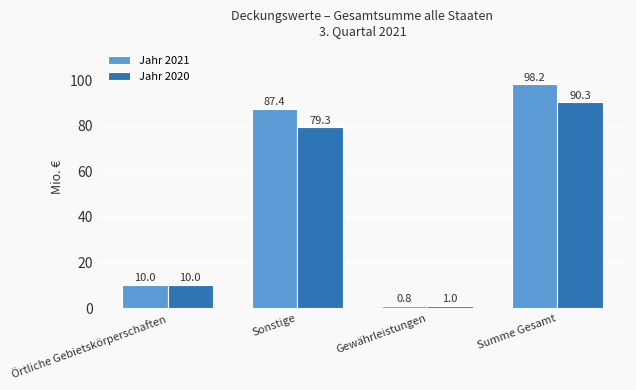

At which label does Jahr 2020 reach its minimum?

Gewährleistungen